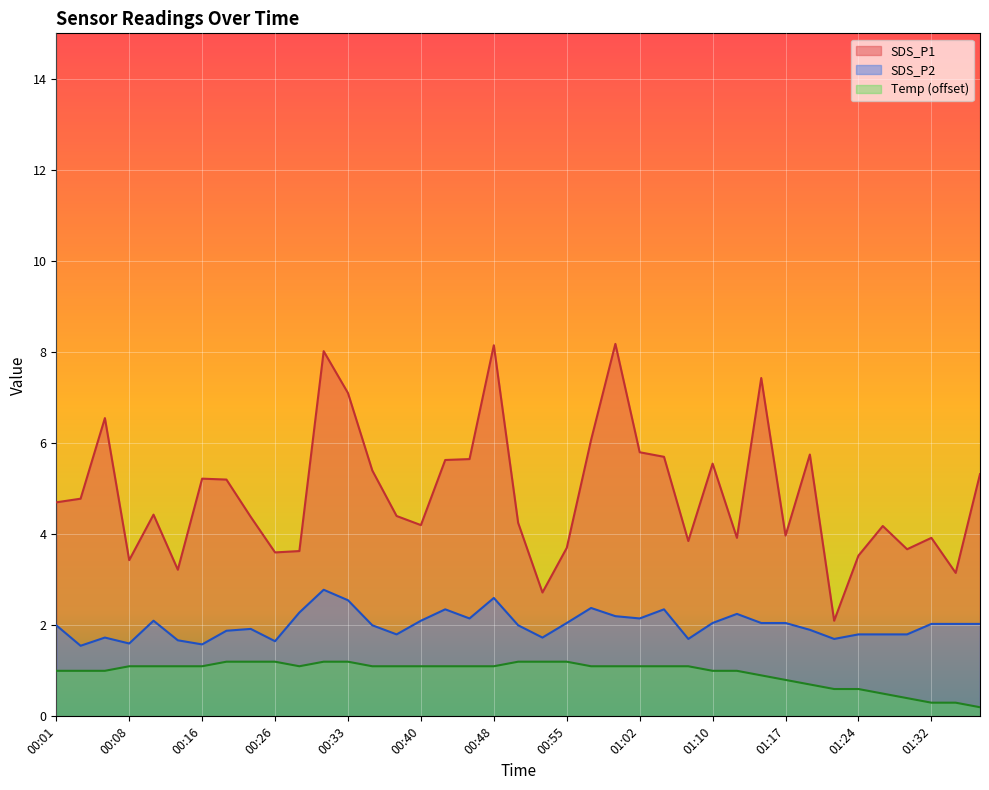

At which label does SDS_P1 first exceed 4?

00:01